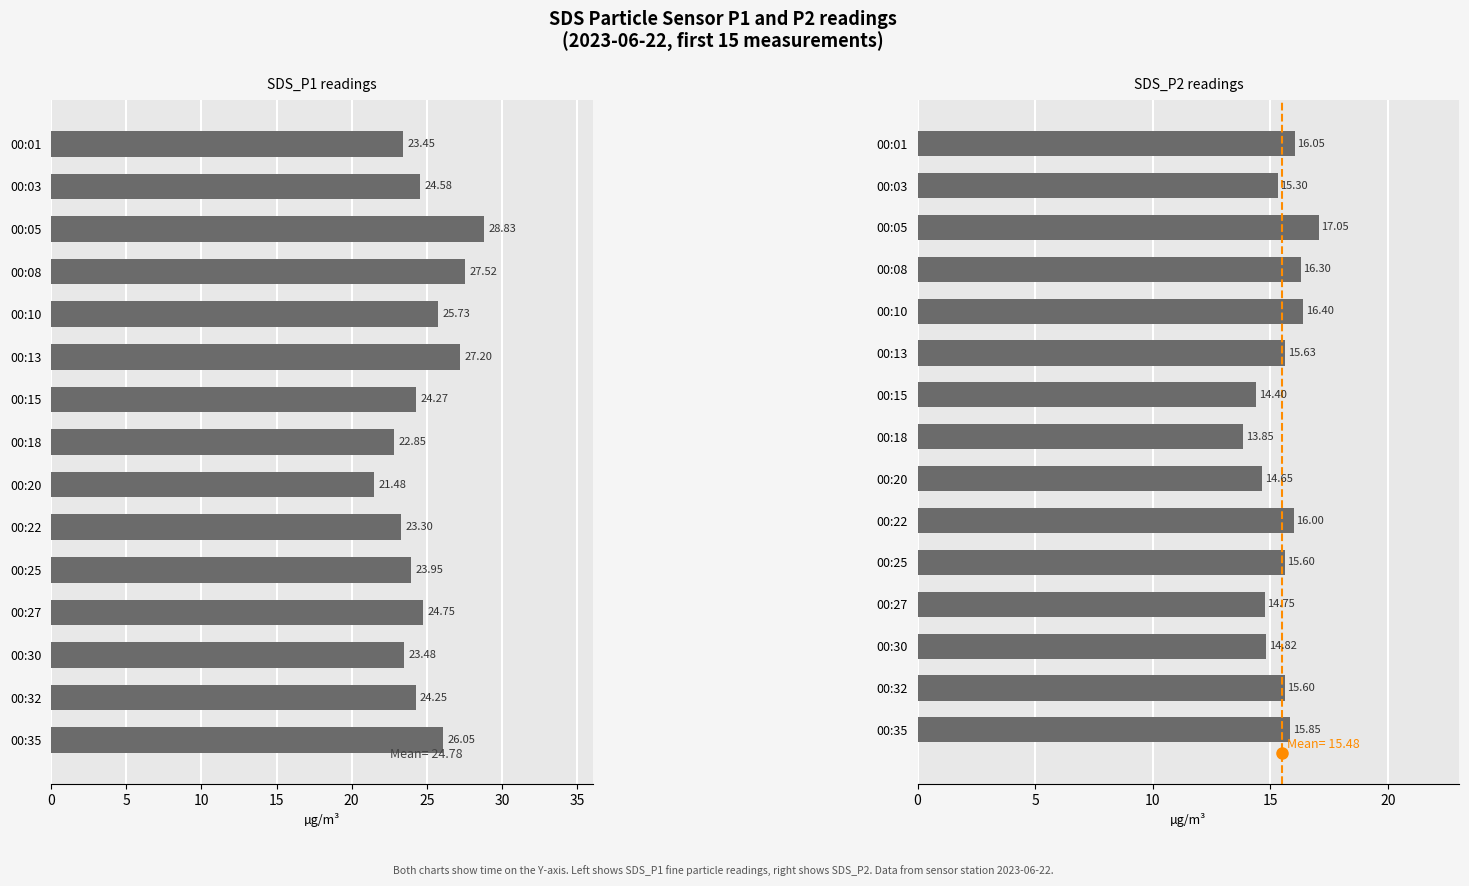

Rank the series by their maximum value, from highest to lowest.

SDS_P1, SDS_P2